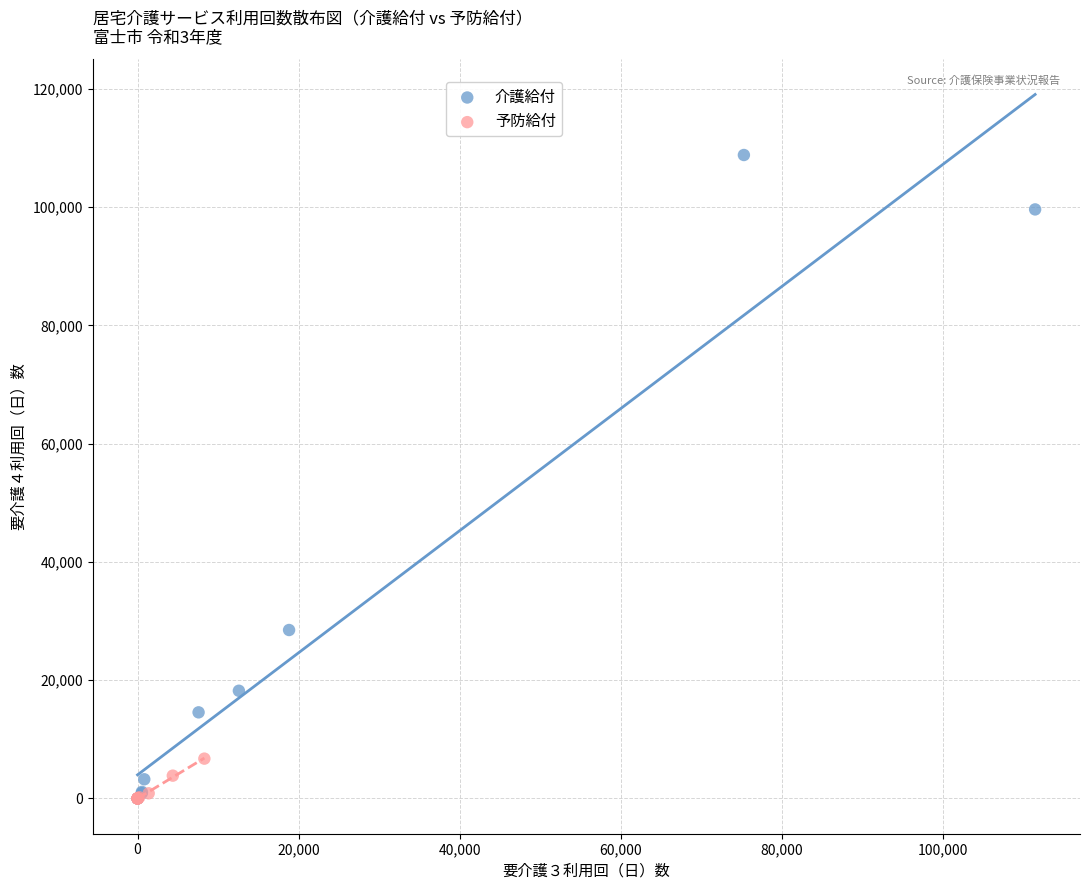

Which series reaches the maximum Y coordinate?

介護給付